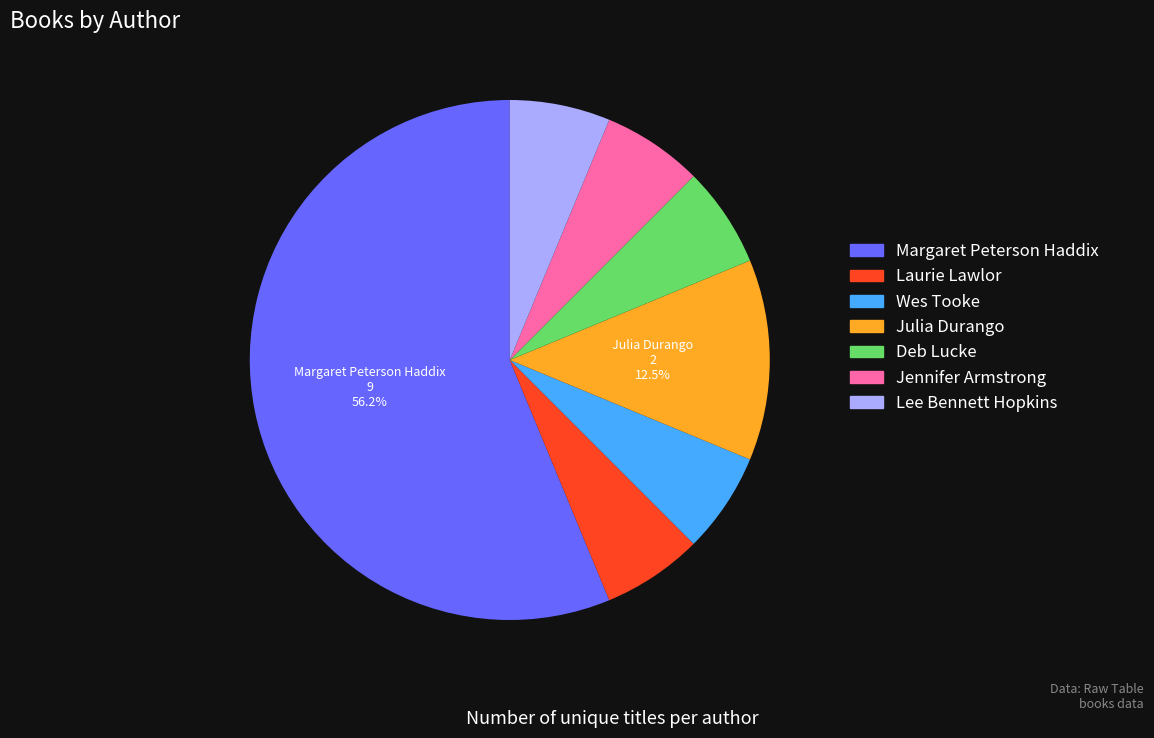

Is it true that Margaret Peterson Haddix is 44% of the pie?

False